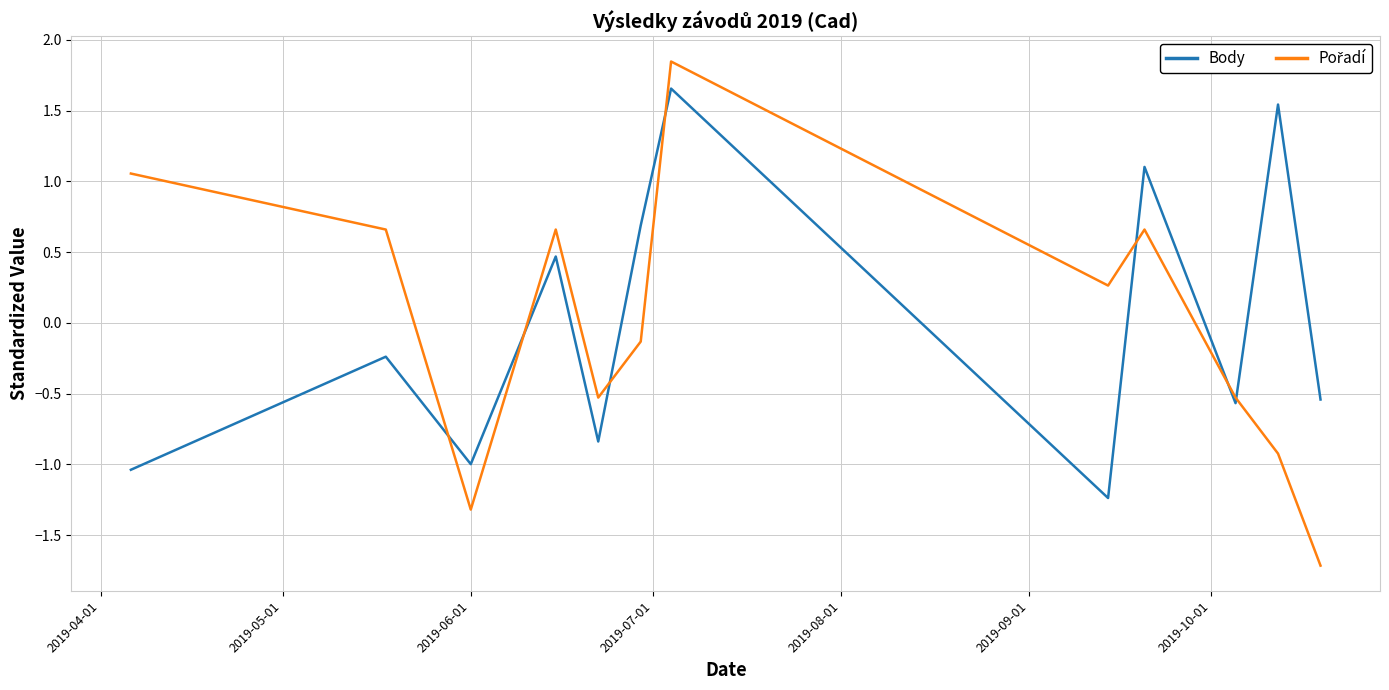

What is the difference between the maximum and minimum values in the Body series?

2.9